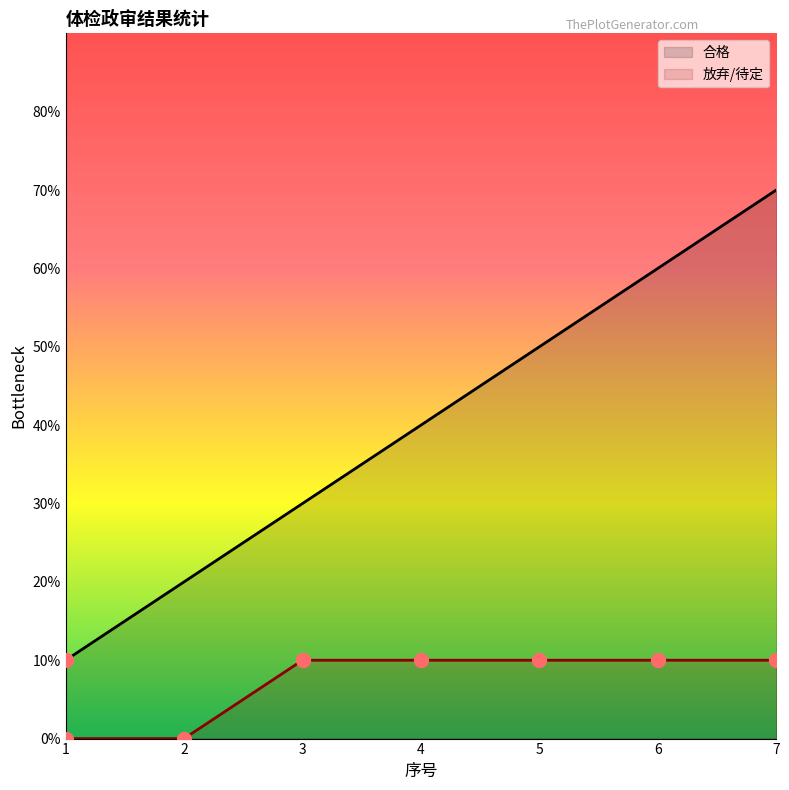

At how many categories does at least one series exceed 0?

7